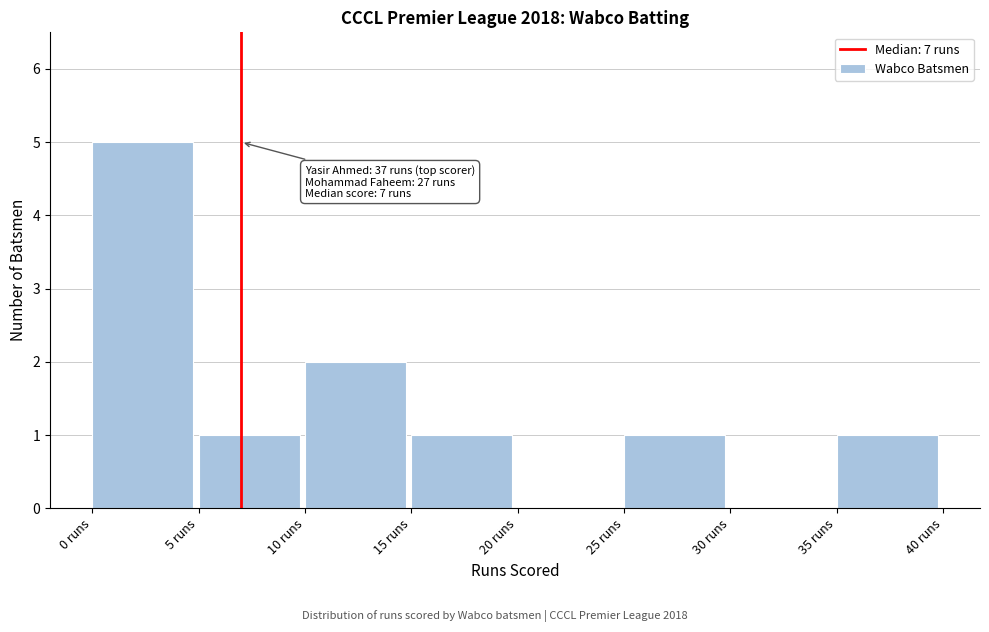

Which range on the x-axis has the tallest bar?

0 to 5